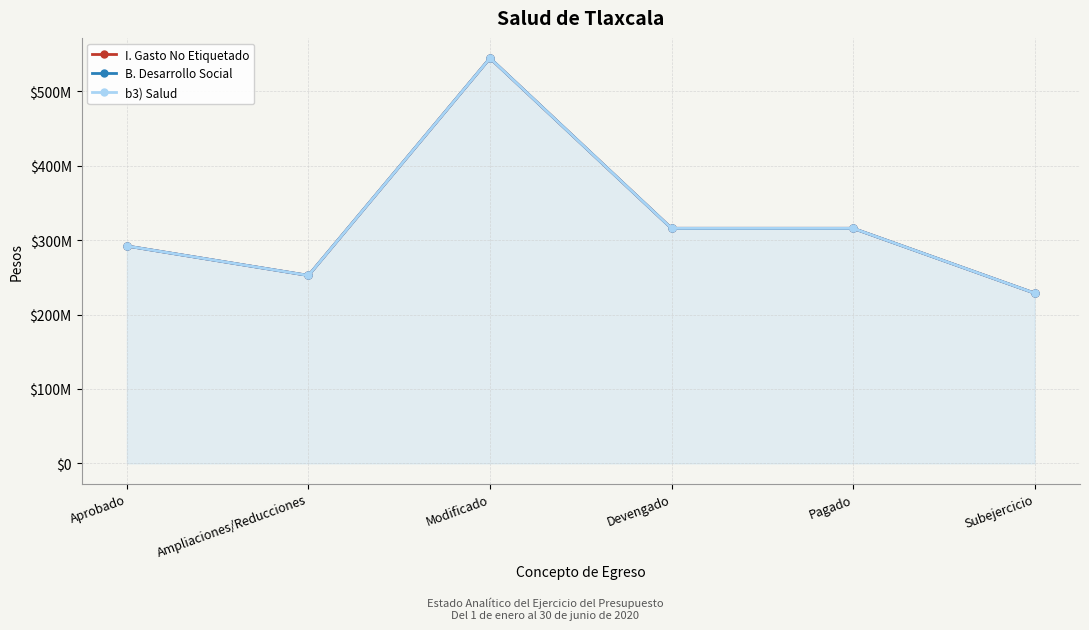

Which series has the widest spread of values?

I. Gasto No Etiquetado